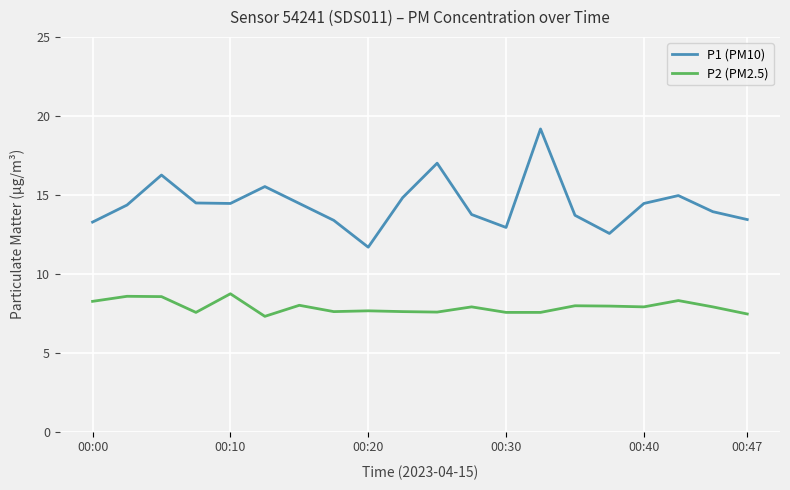

List the series in order of their overall mean, lowest first.

P2 (PM2.5), P1 (PM10)